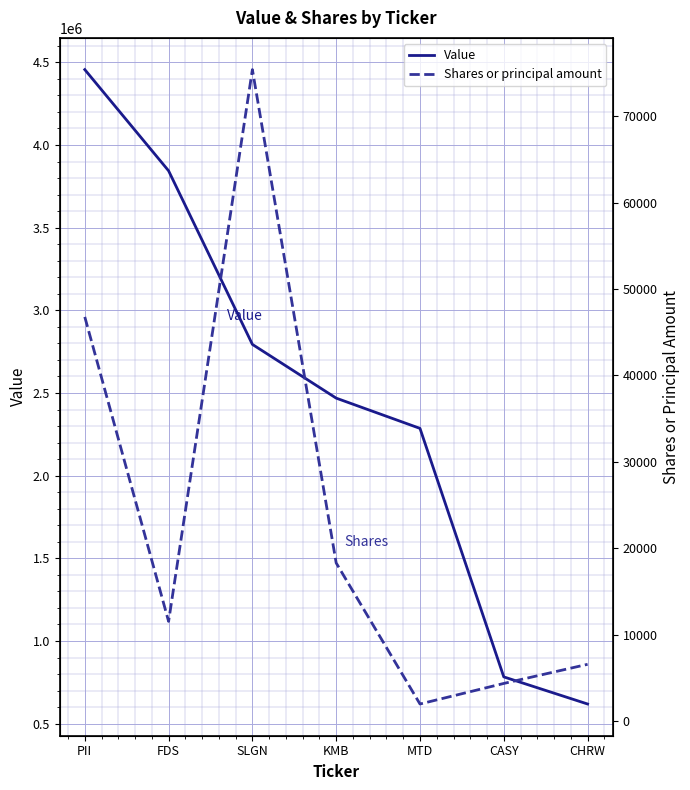

What is the difference between the highest and lowest values at CASY?

778616